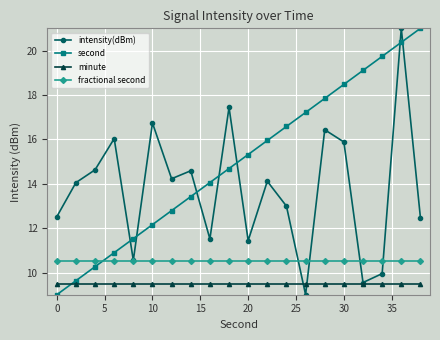

What is the average value of the intensity(dBm) series?

13.8